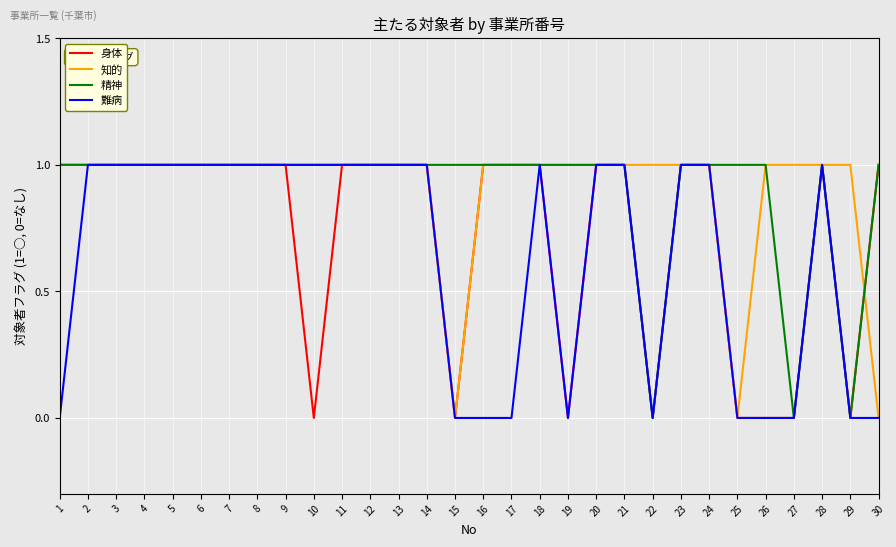

How many distinct data groups are displayed?

4